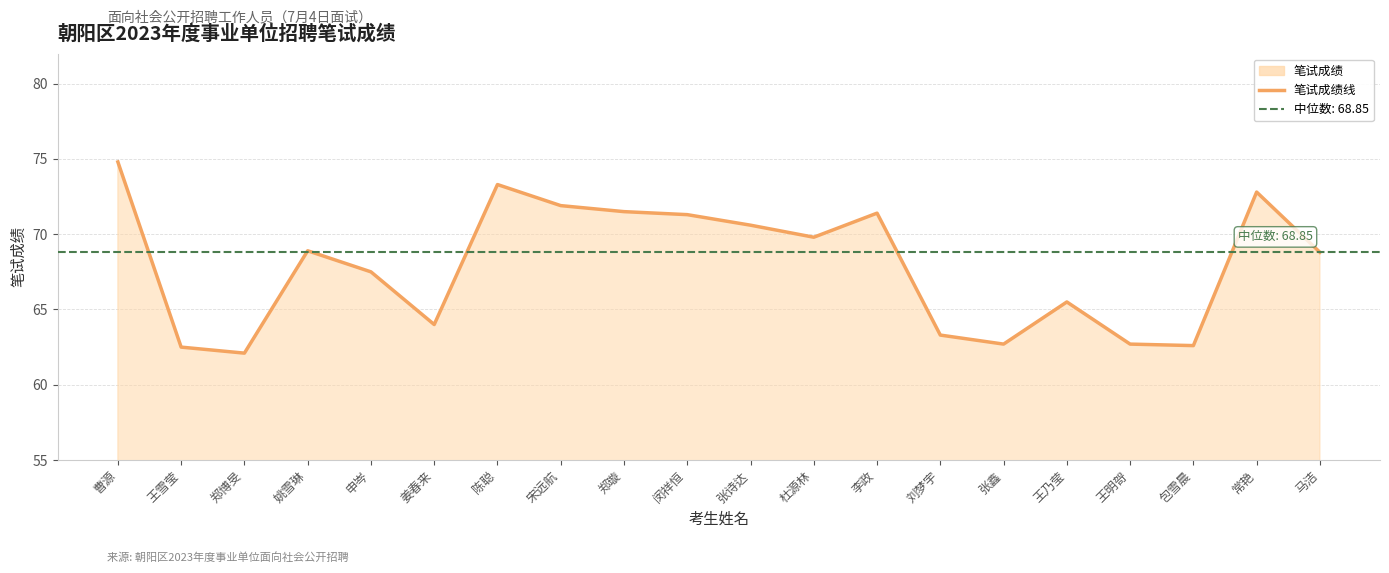

What is the average value?

67.9